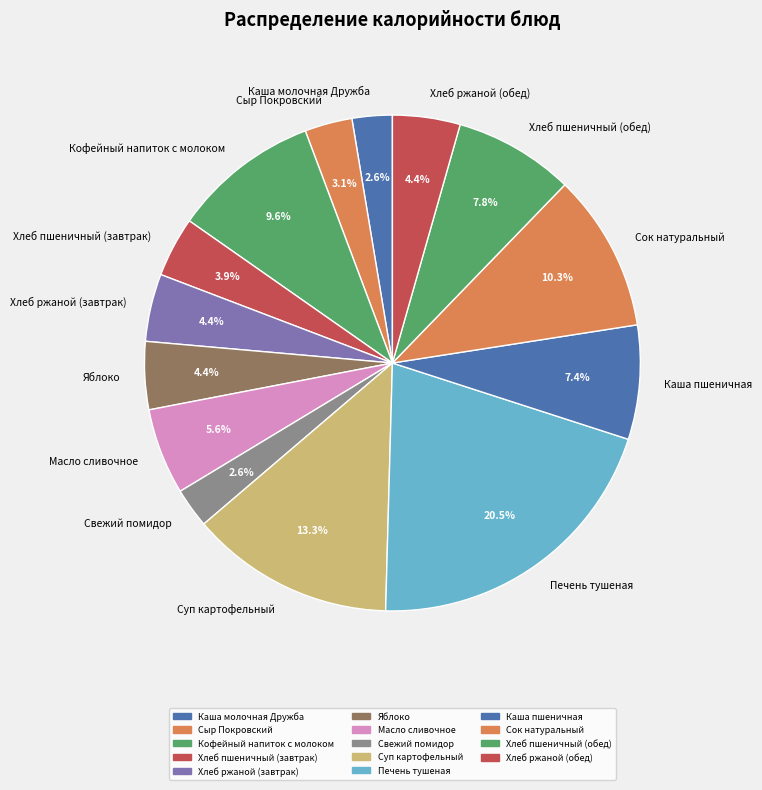

Is Каша пшеничная the majority of the pie?

No